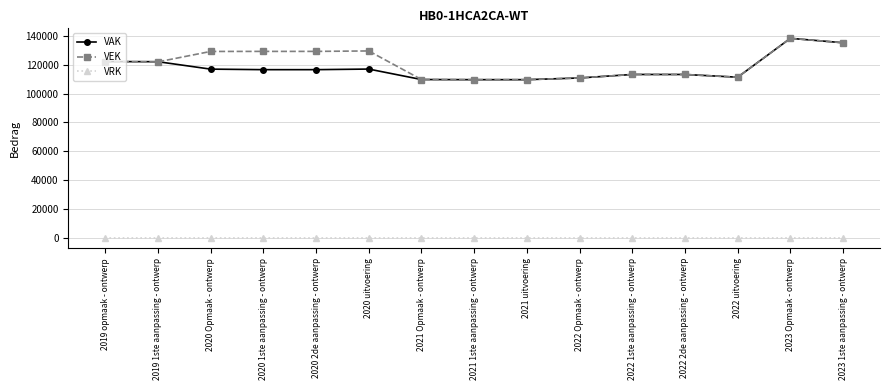

Which series changed the most between 2020 Opmaak - ontwerp and 2022 uitvoering?

VEK